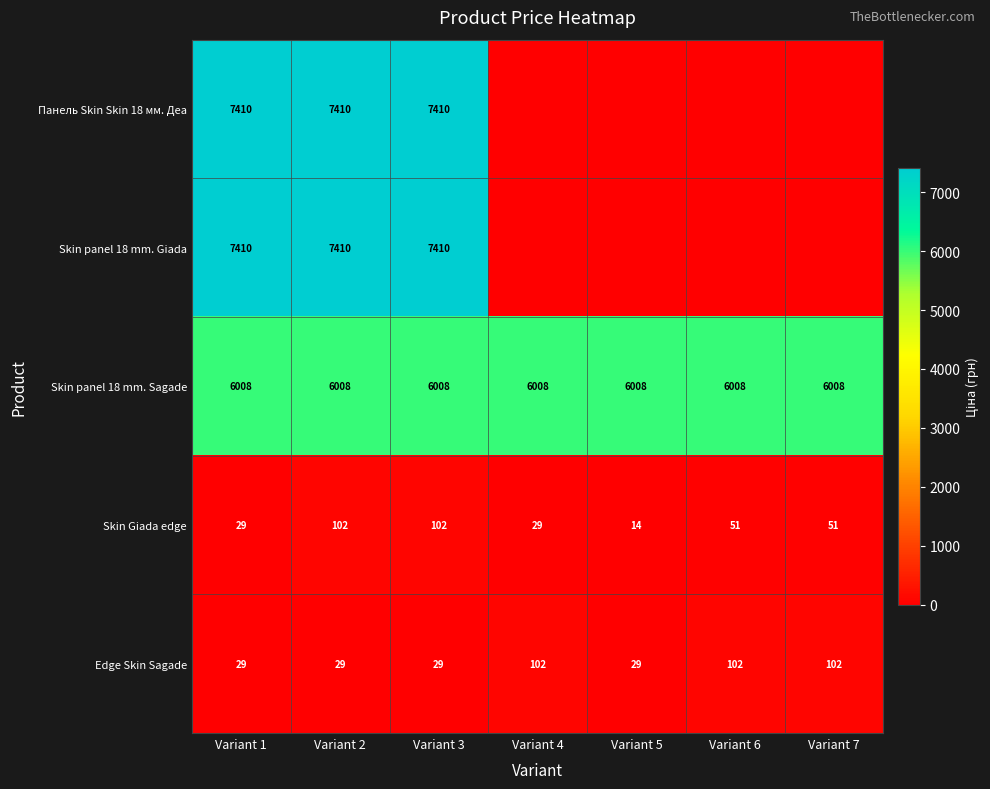

What is the maximum value for Skin Giada edge?

102